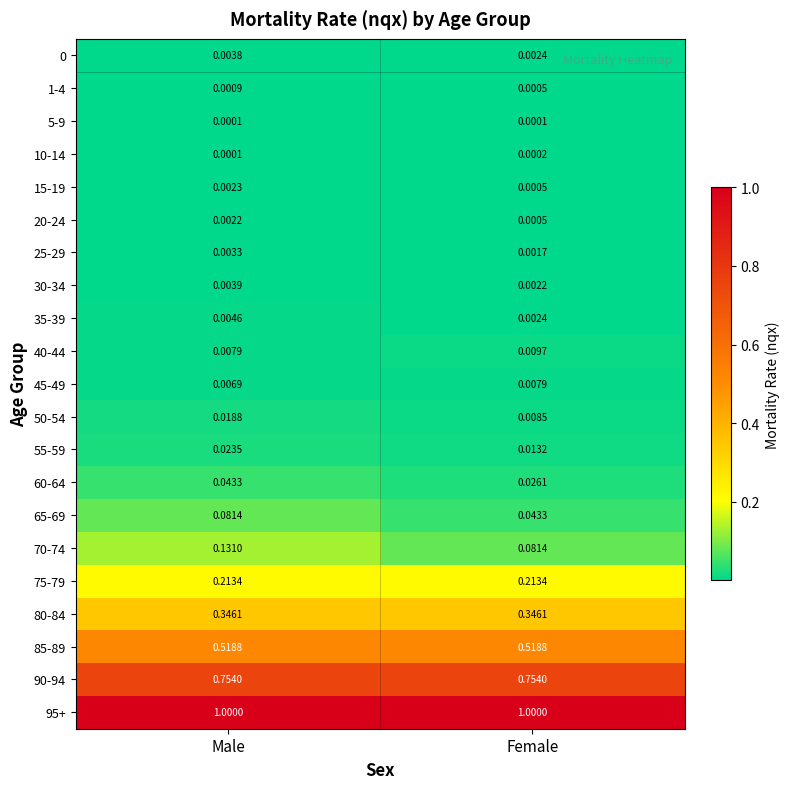

Is the value of 50-54 at Female greater than the value of 90-94 at Male?

No